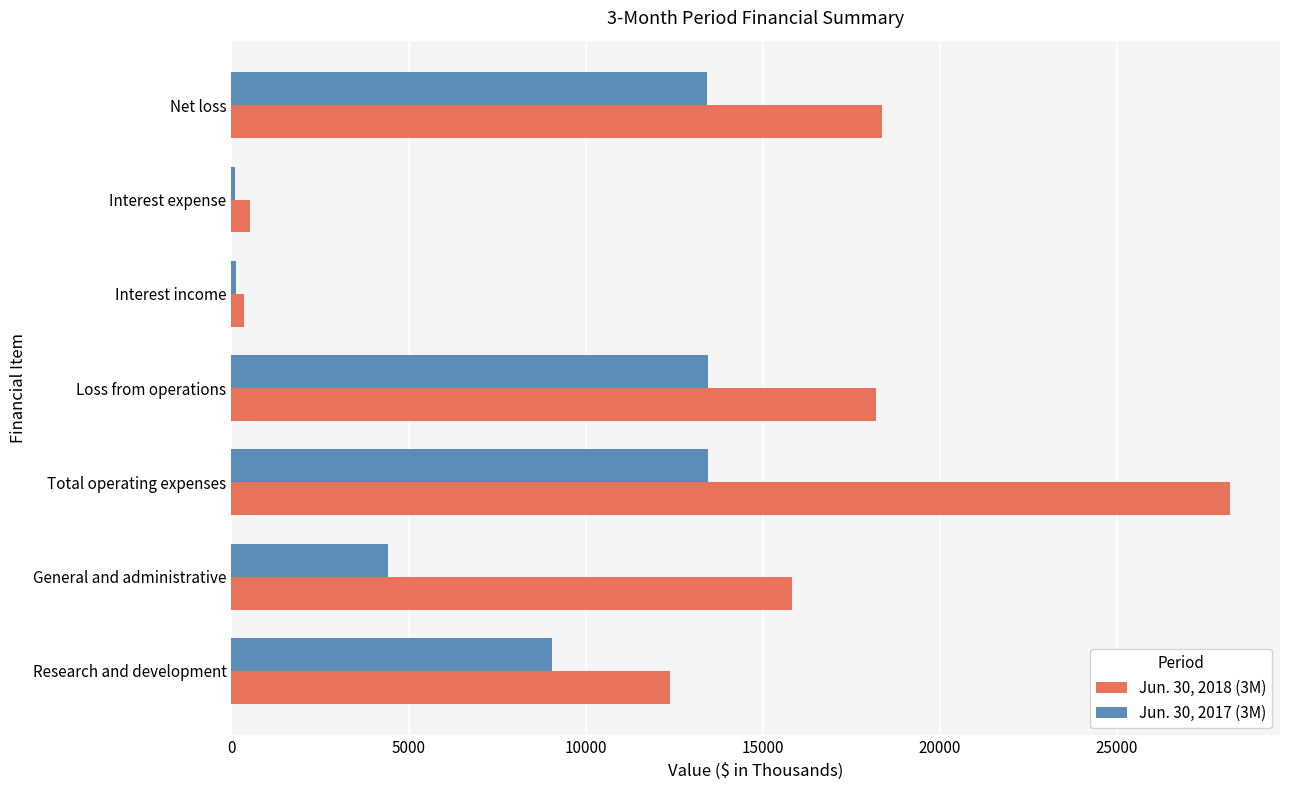

Which category has the highest value across all series?

Total operating expenses